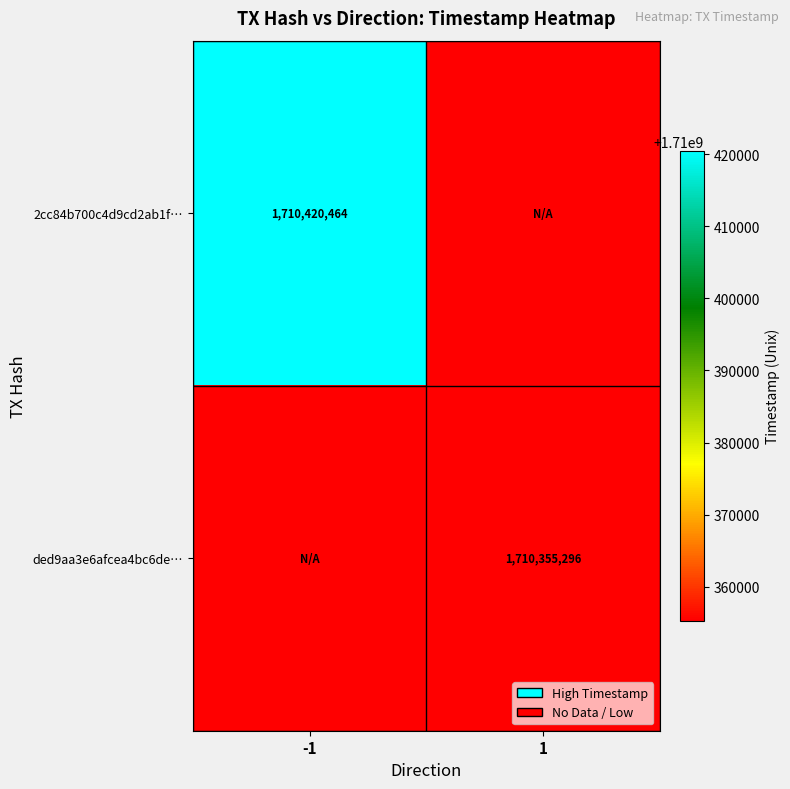

Is it true that 2cc84b700c4d9cd2ab1f… equals 1710420464 at -1?

True